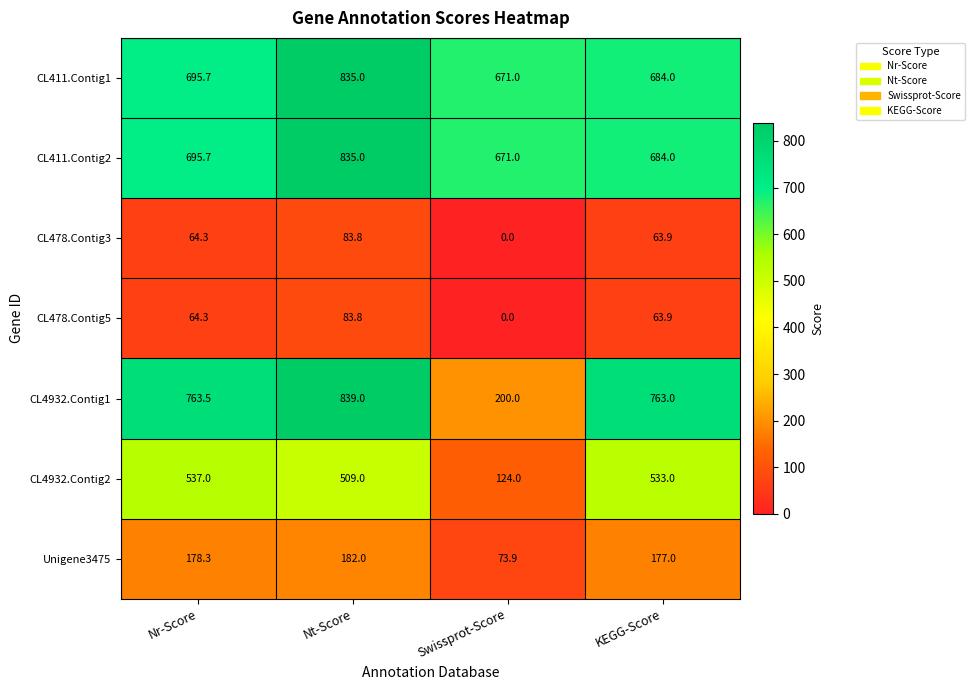

List the labels in order of CL411.Contig1 value, smallest first.

Swissprot-Score, KEGG-Score, Nr-Score, Nt-Score